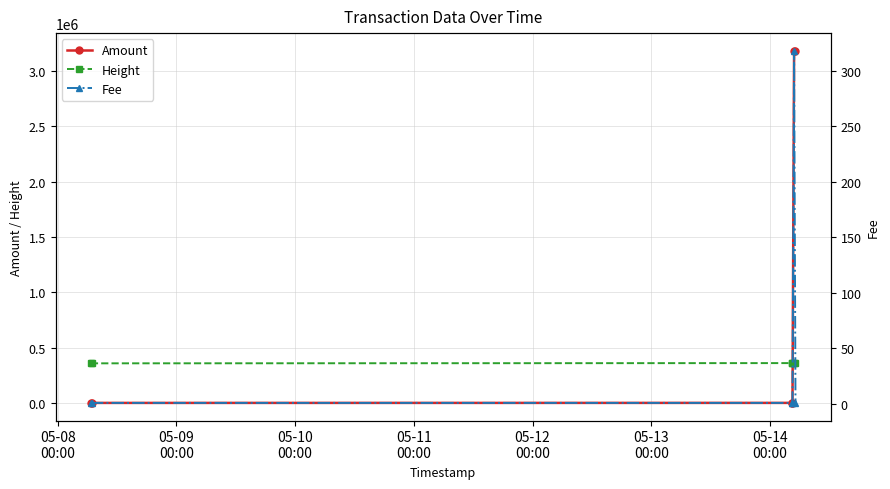

What is the sum of all Height values?

2154318.0